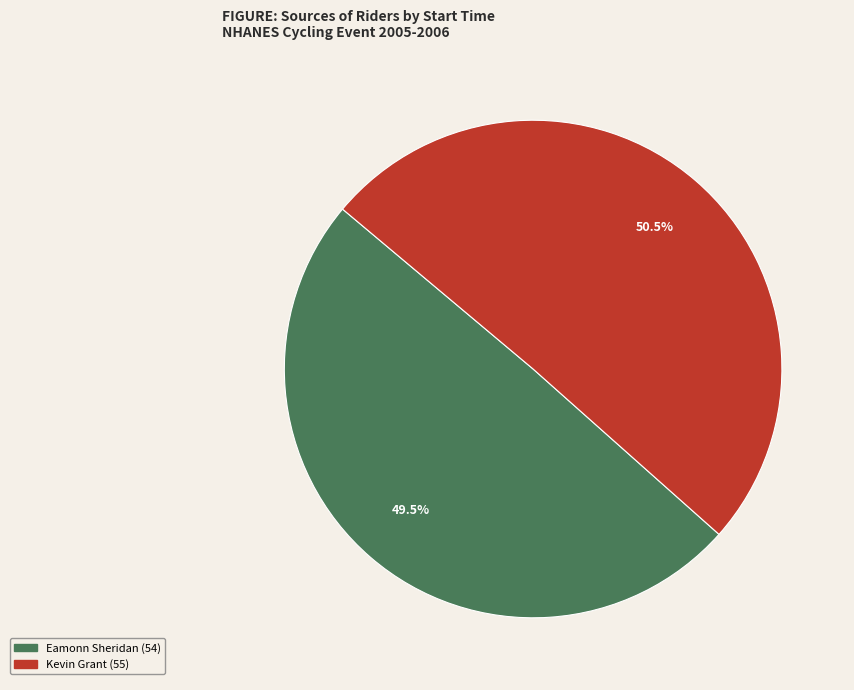

Does any single category account for the majority?

Yes